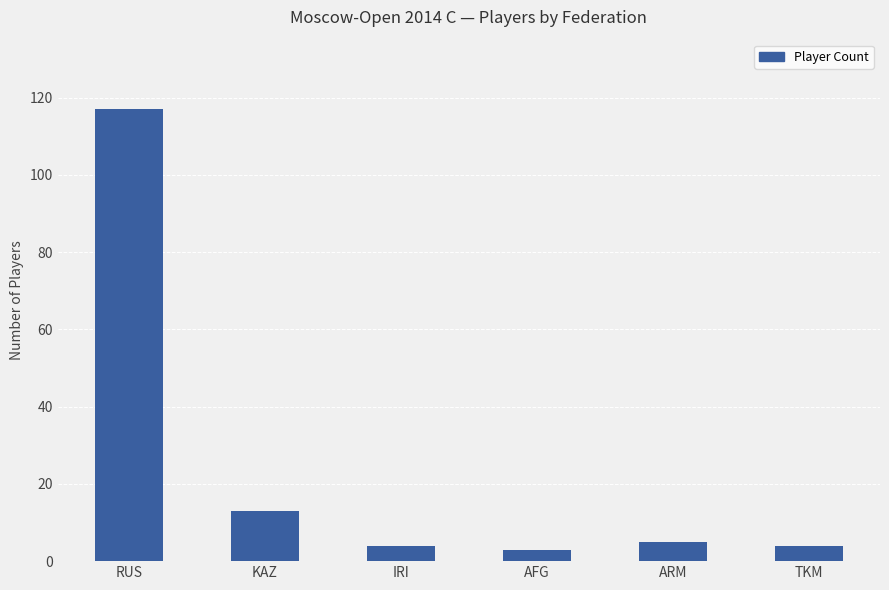

Between RUS and TKM, which is larger?

RUS